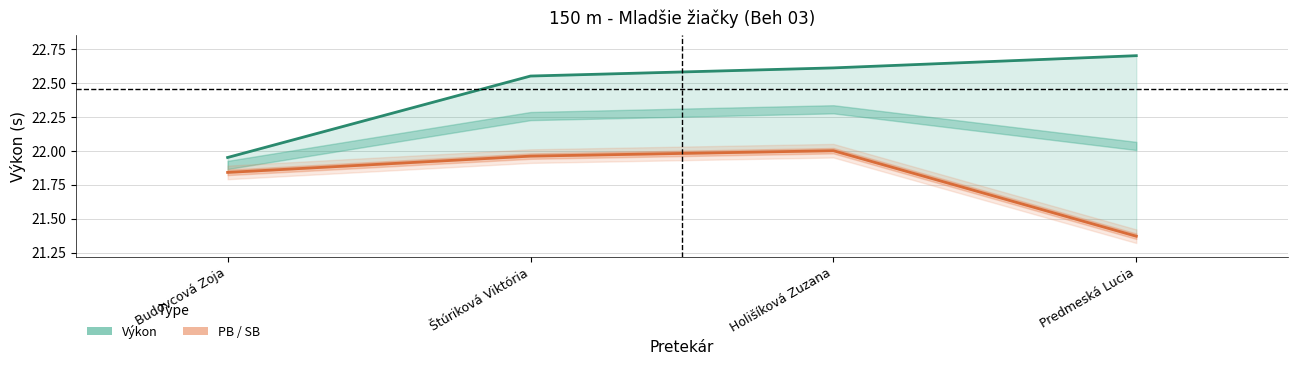

Reading left to right, list all the values displayed in this chart.

Výkon: Budovcová Zoja=21.9	Štúriková Viktória=22.6	Holišíková Zuzana=22.6	Predmeská Lucia=22.7
PB / SB: Budovcová Zoja=21.8	Štúriková Viktória=22.0	Holišíková Zuzana=22.0	Predmeská Lucia=21.4